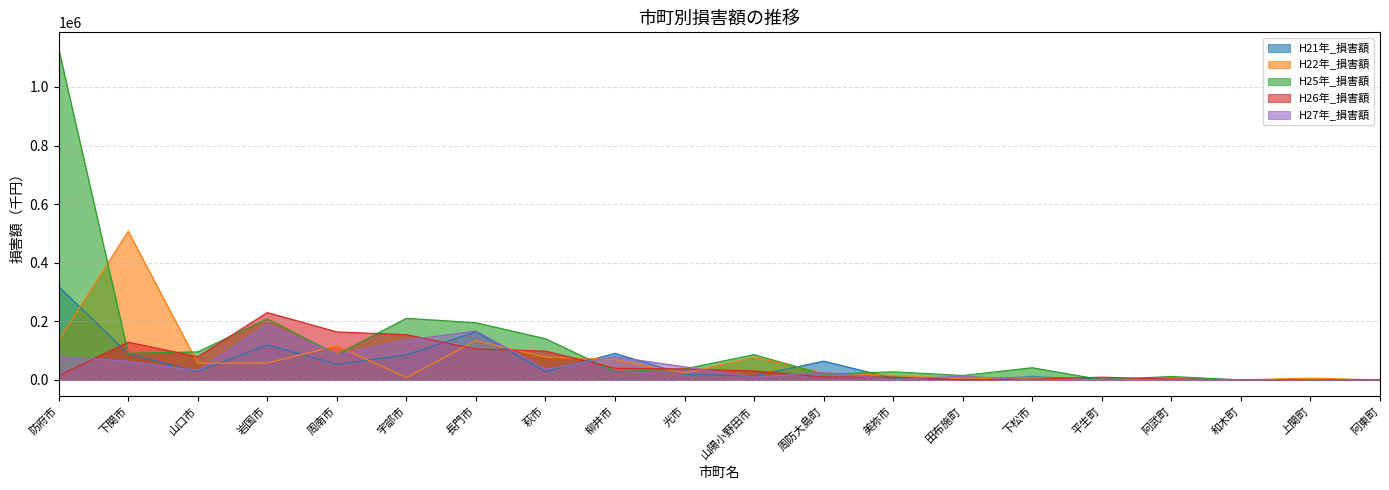

Which series ends up on top after the final intersection of H21年_損害額 and H27年_損害額?

H21年_損害額